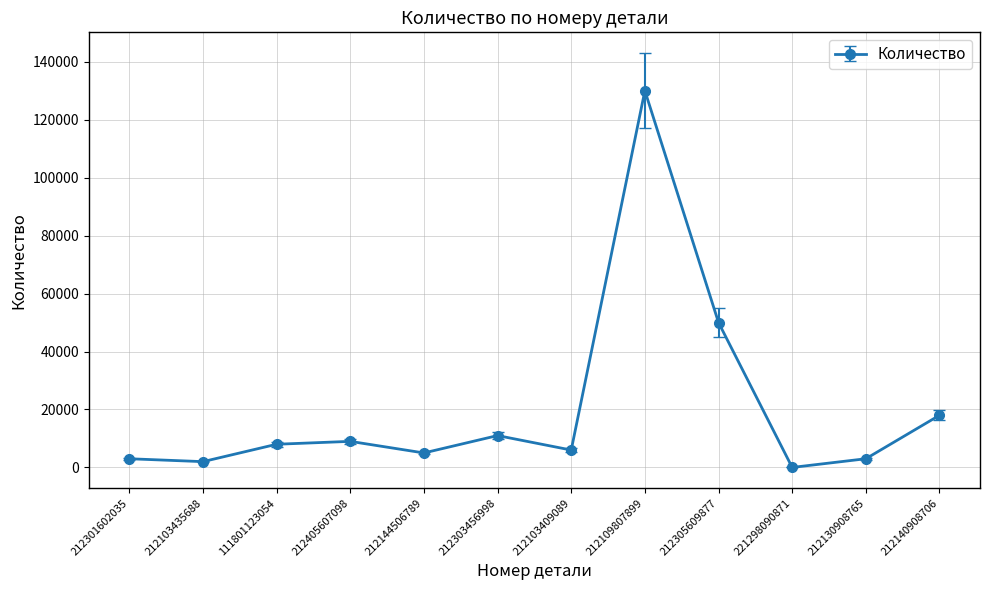

Does the chart display data point markers on the line(s)?

Yes